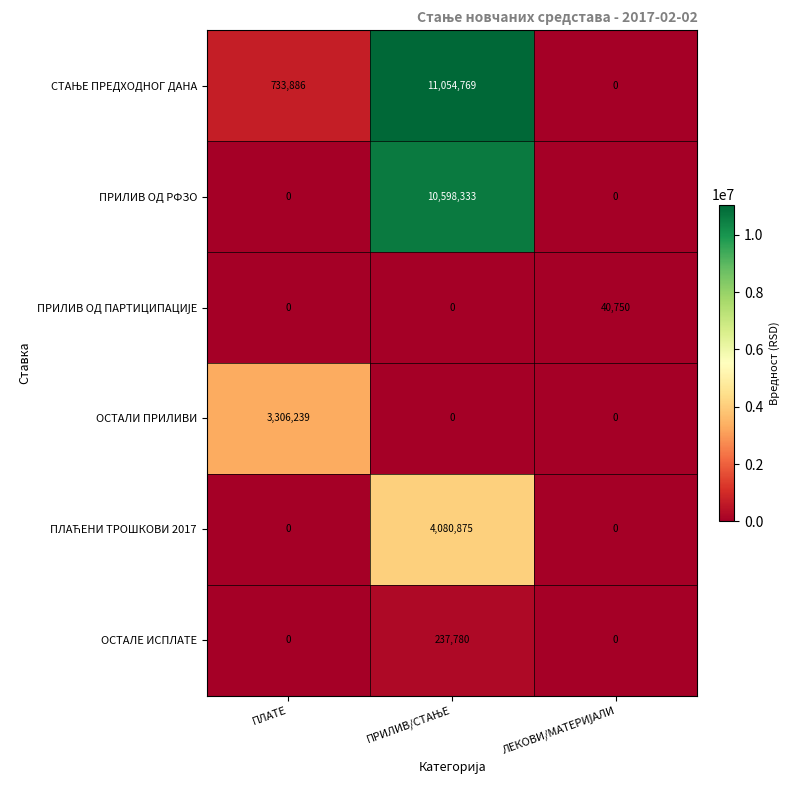

What is the difference between the highest and lowest values at ПЛАТЕ?

3306239